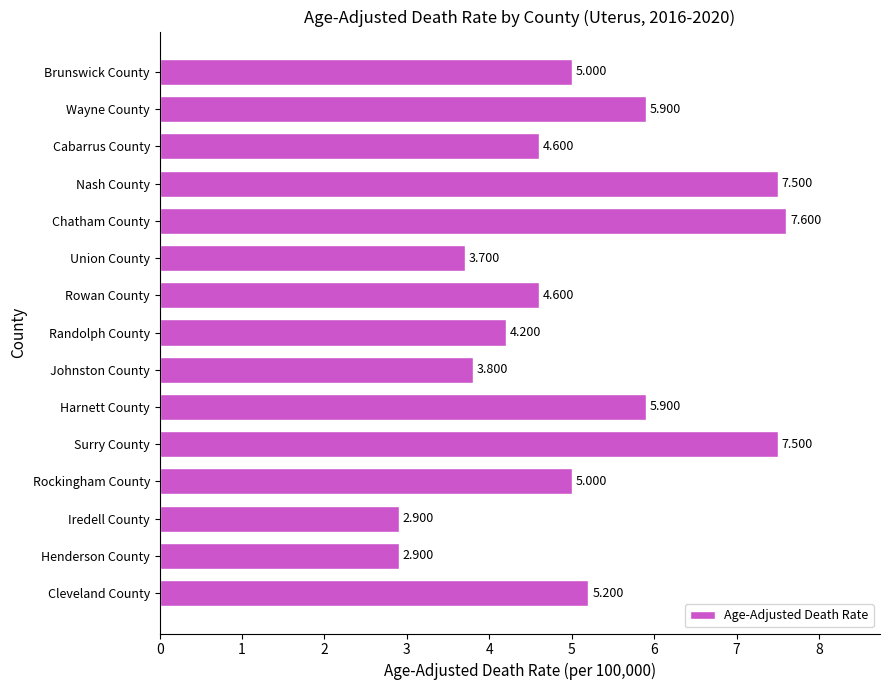

How many data points are less than 5?

7